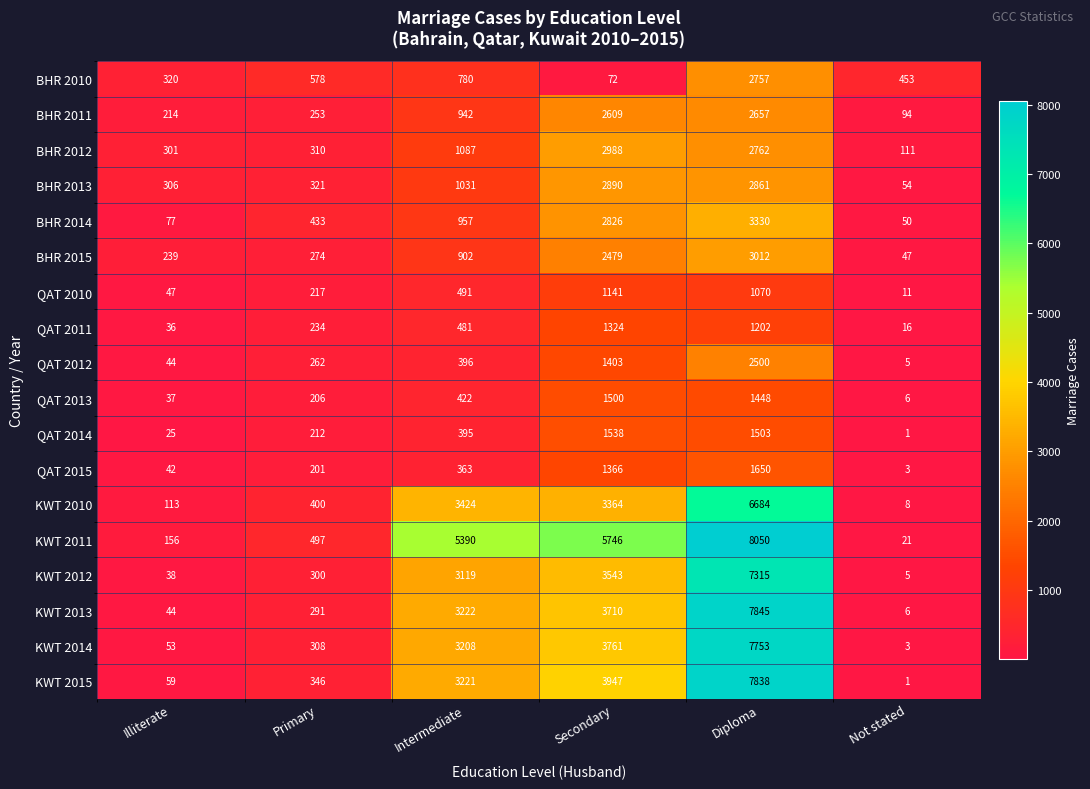

What is the spread (max minus min) of values at Secondary?

5674